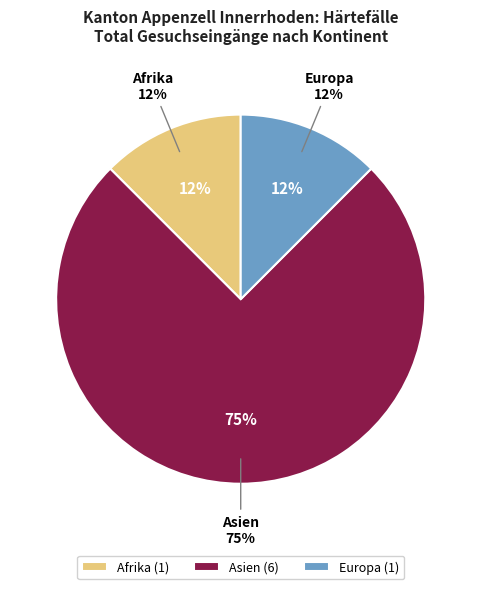

To the nearest percent, what is the average slice percentage?

33%